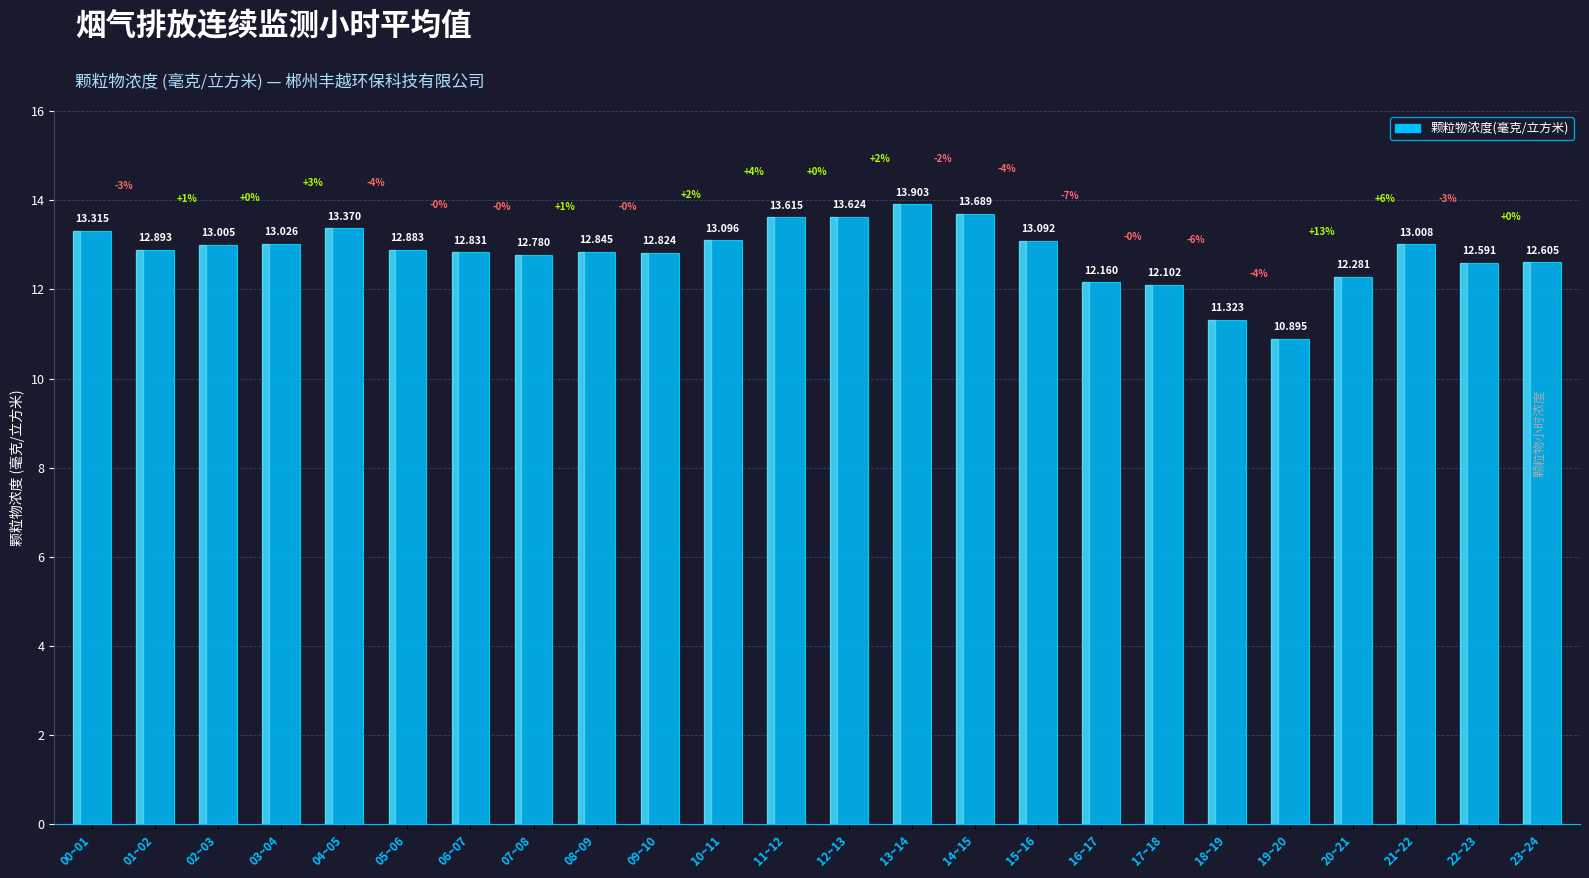

What position from the right is 16~17?

8